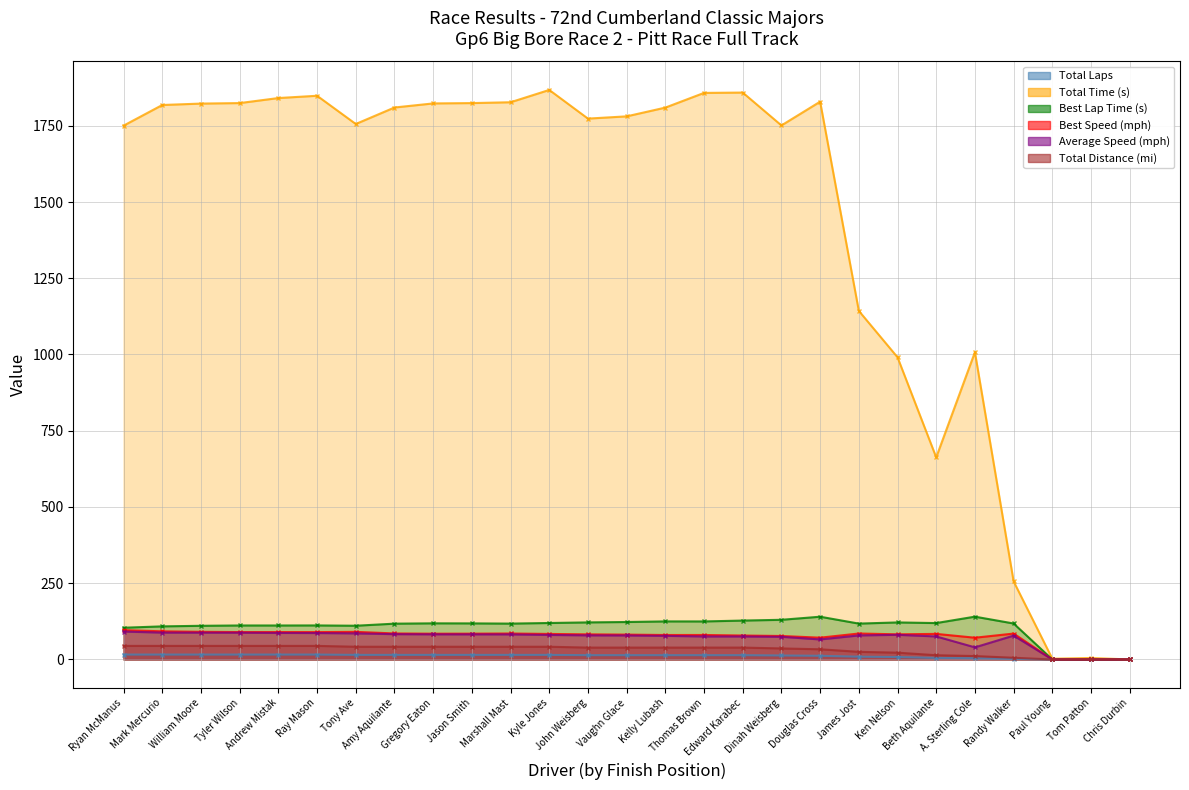

Is the value of Best Speed (mph) at Tom Patton greater than the value of Total Distance (mi) at Paul Young?

No